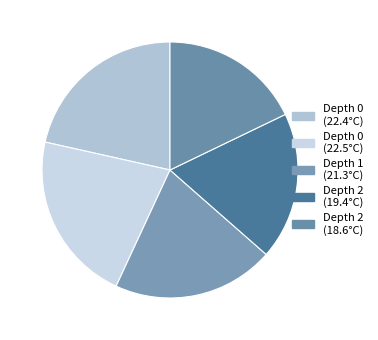

How many segments does this pie chart have?

5